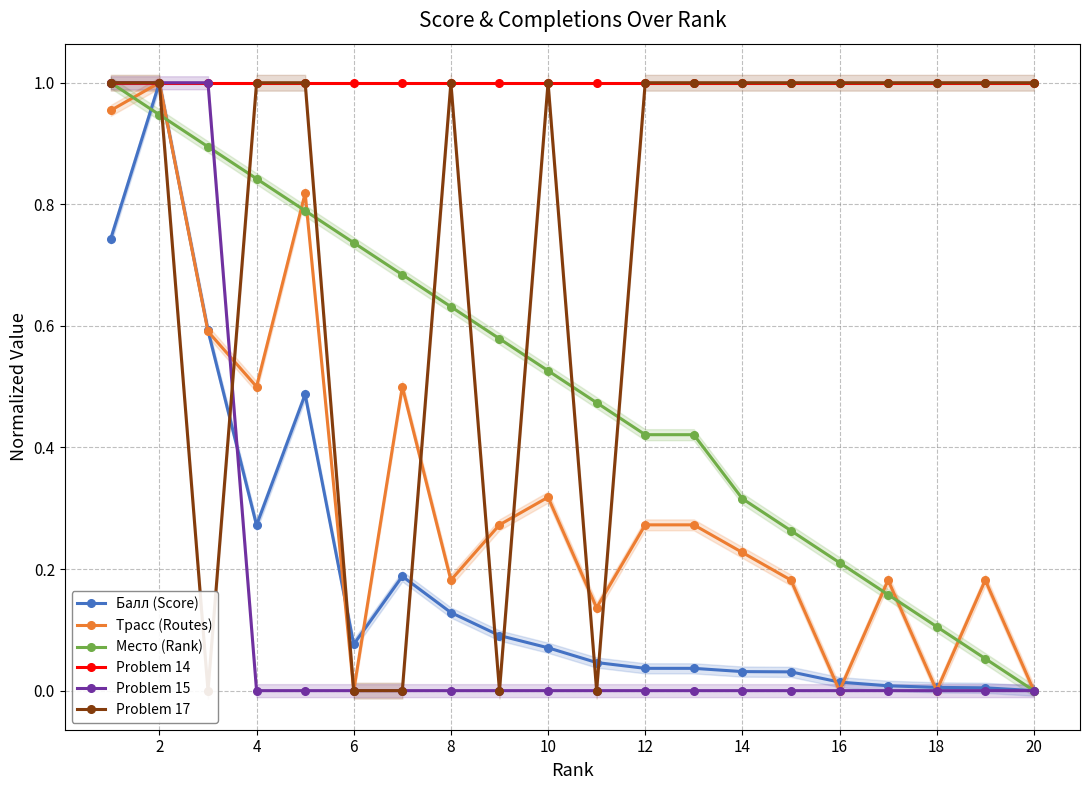

What is the sum of all Problem 17 values?

15.0